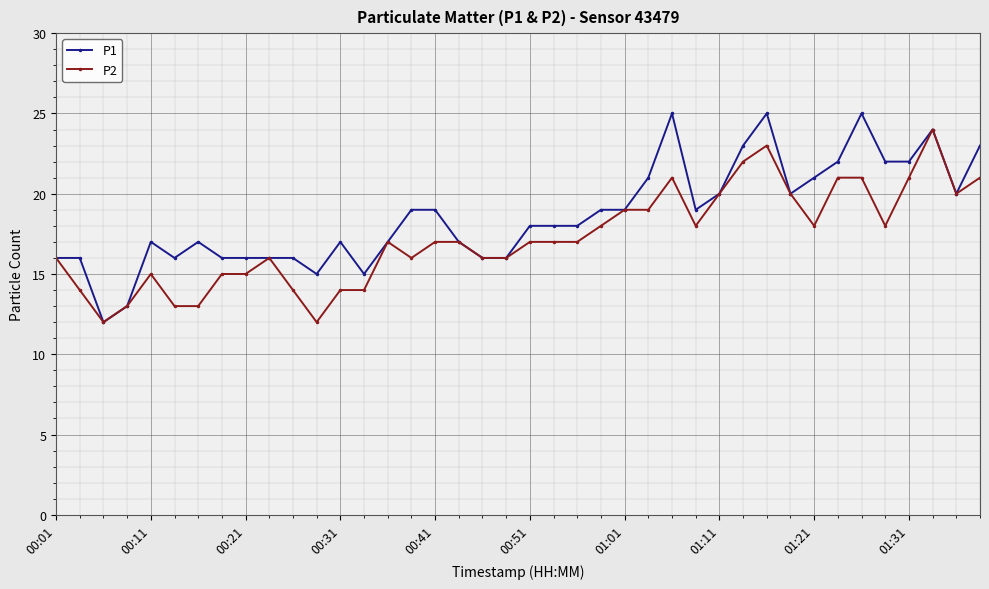

Which series has the largest total across all categories?

P1